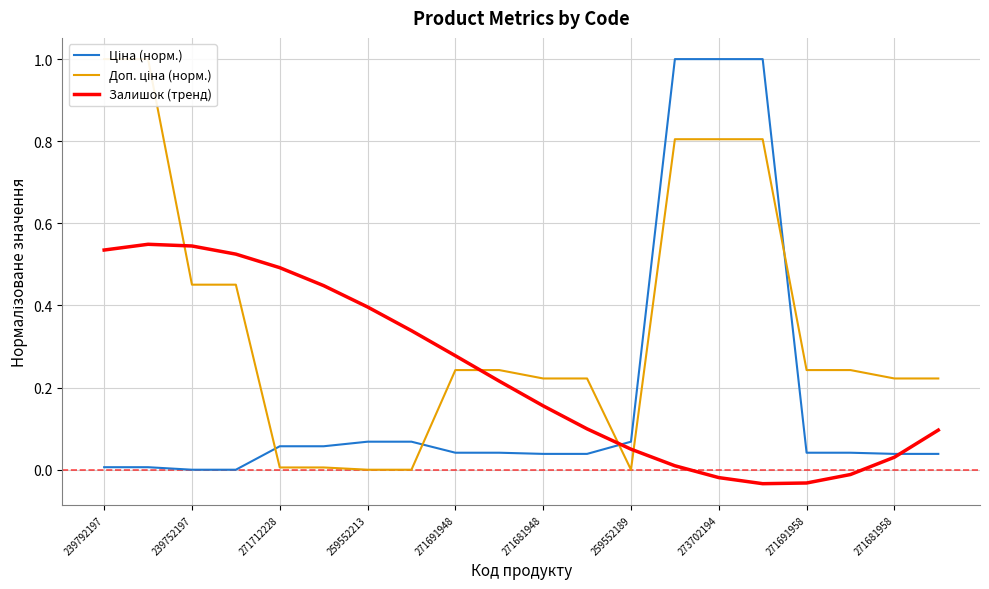

At 13, list the series in order from largest to smallest.

Ціна (норм.), Доп. ціна (норм.), Залишок (тренд)